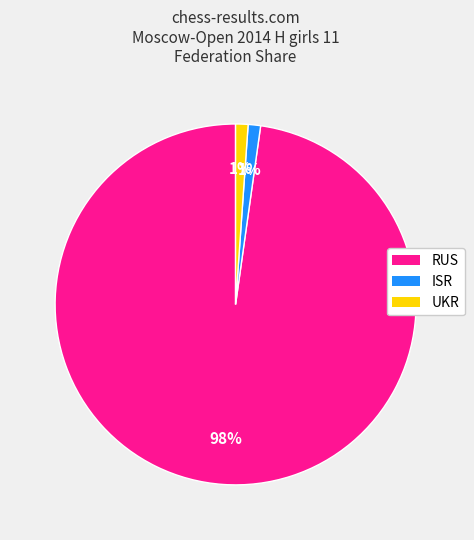

Which category has the biggest portion of the pie?

RUS